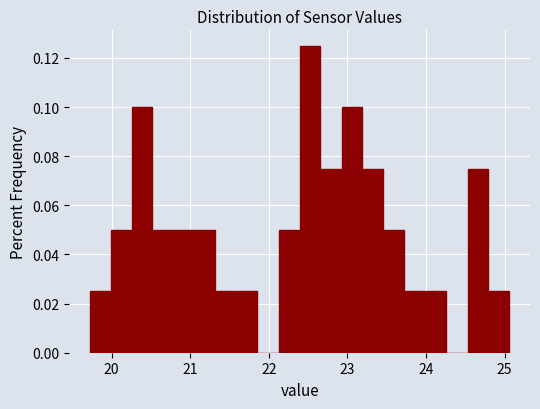

Around what value on the x-axis is the tallest bar? Give the approximate position of its centre, as read against the axis.

22.5